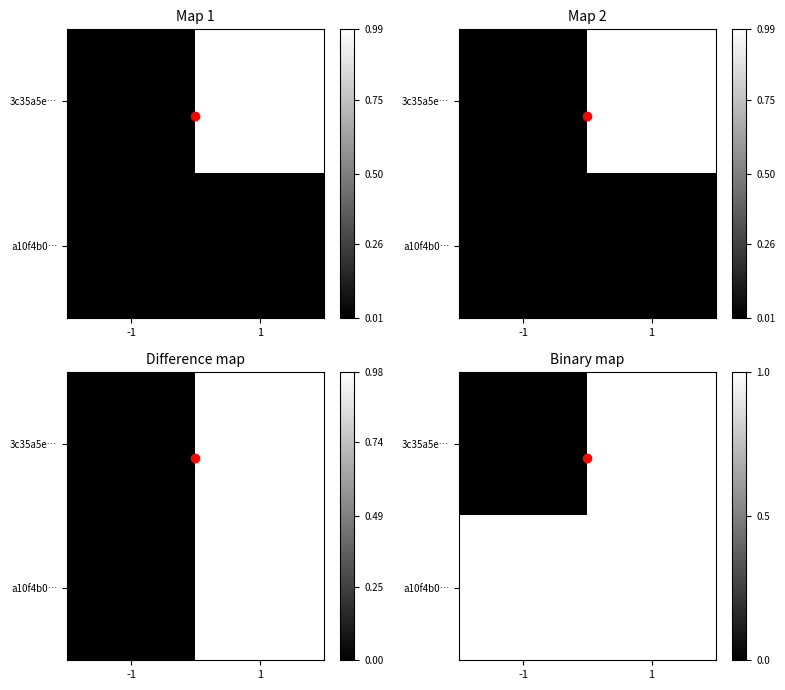

What is the sum of the 3c35a5e… values at 1 and -1?

1